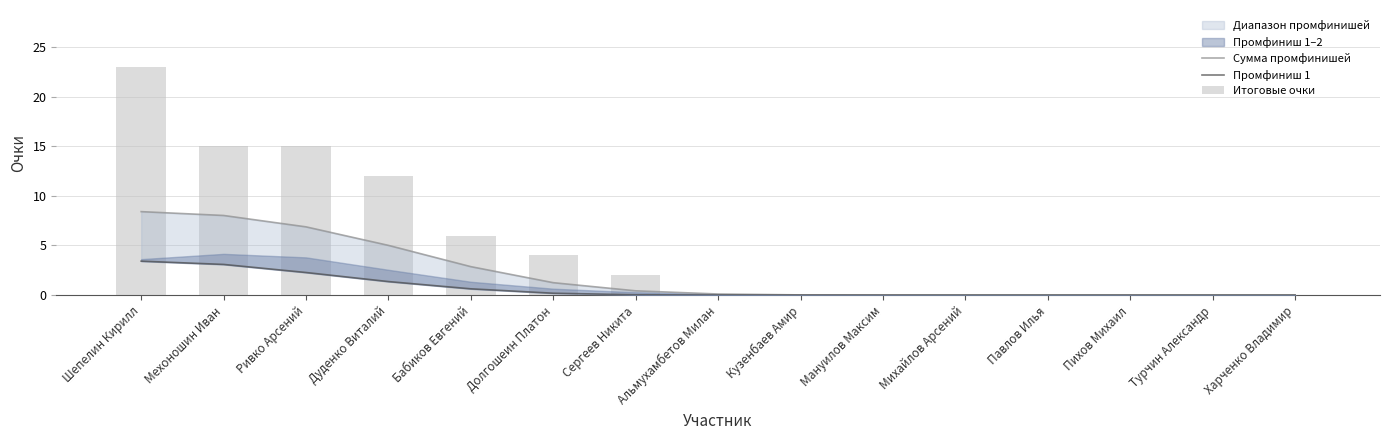

Is the value of Сумма промфинишей at Кузенбаев Амир greater than the value of Итоговые очки at Мехоношин Иван?

No